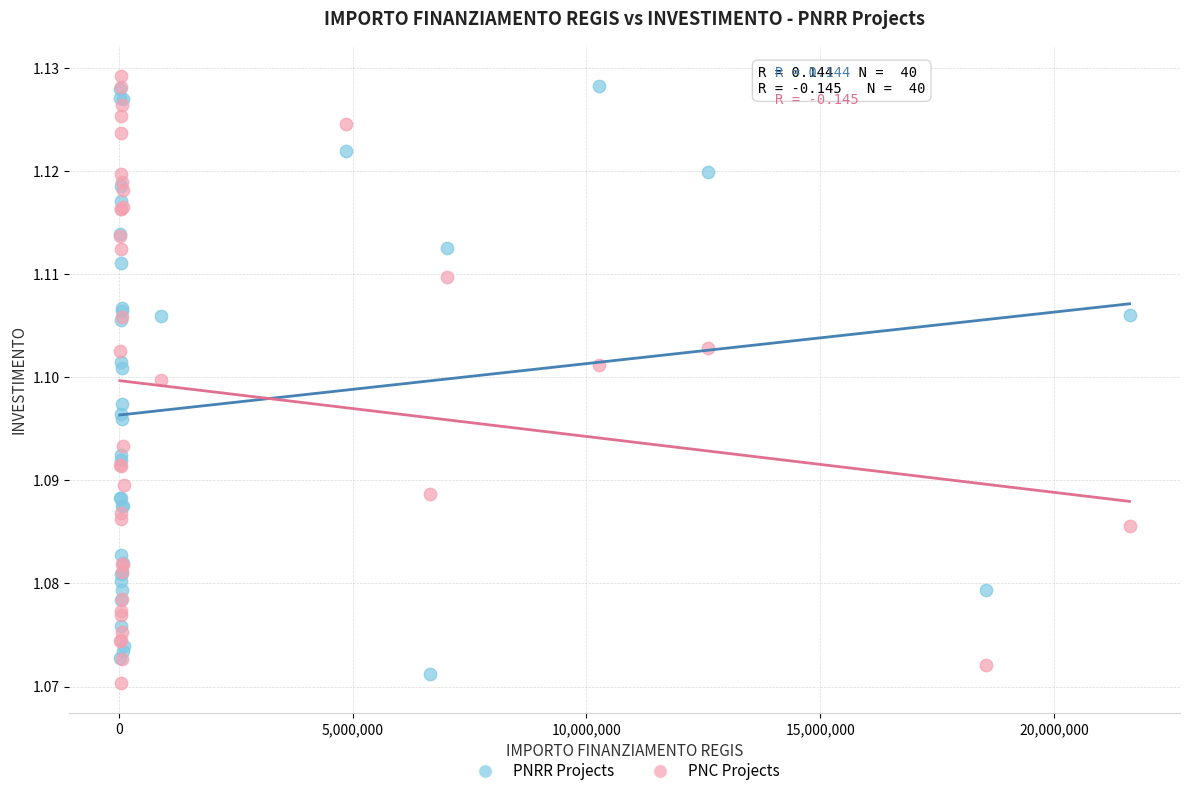

What are all the series names shown in the legend?

PNRR Projects, PNC Projects